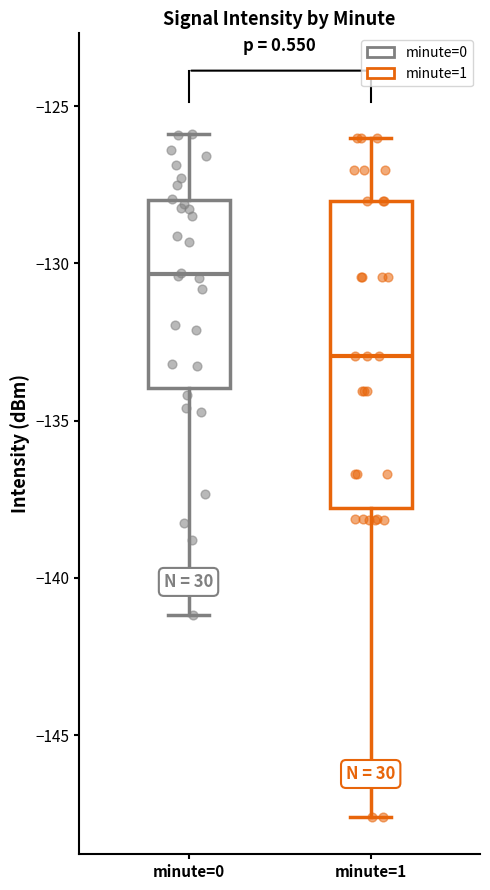

Reading left to right, read every box against the y-axis: the position of its median line, the range the box covers, and the ends of its whiskers. The values are not printed on the chart, so give them approximately, as read against the axis.

minute=0: median -130.5, box -134.0 to -128.0, whiskers -141.0 to -126.0
minute=1: median -133.0, box -138.0 to -128.0, whiskers -147.5 to -126.0